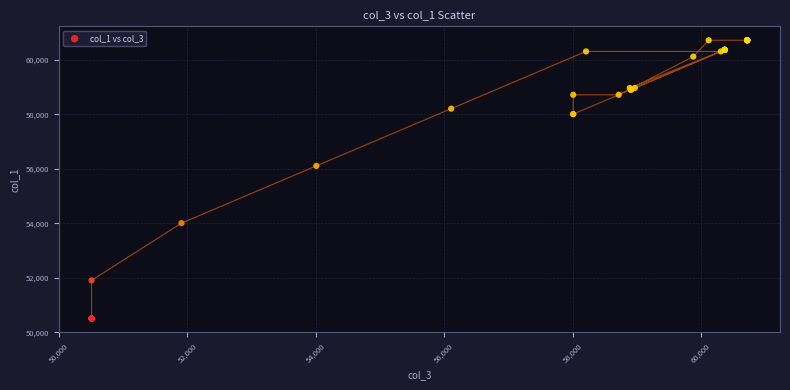

What Y value in the scatter plot is closest to 55615?

56110